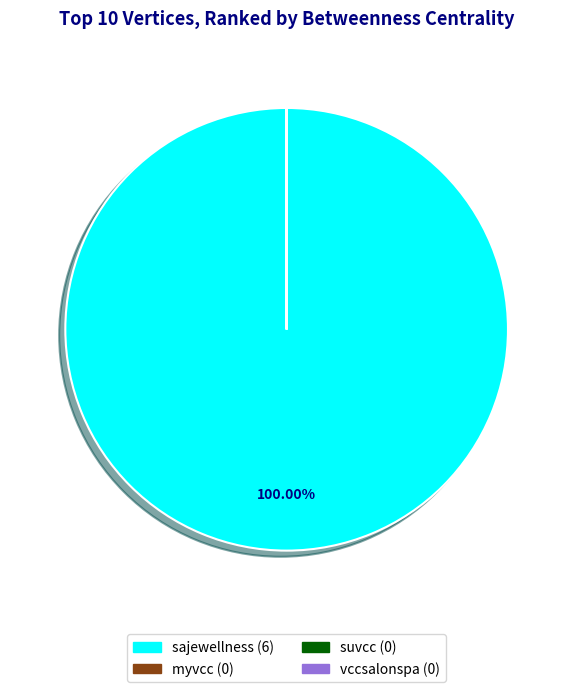

Which category accounts for the majority?

sajewellness